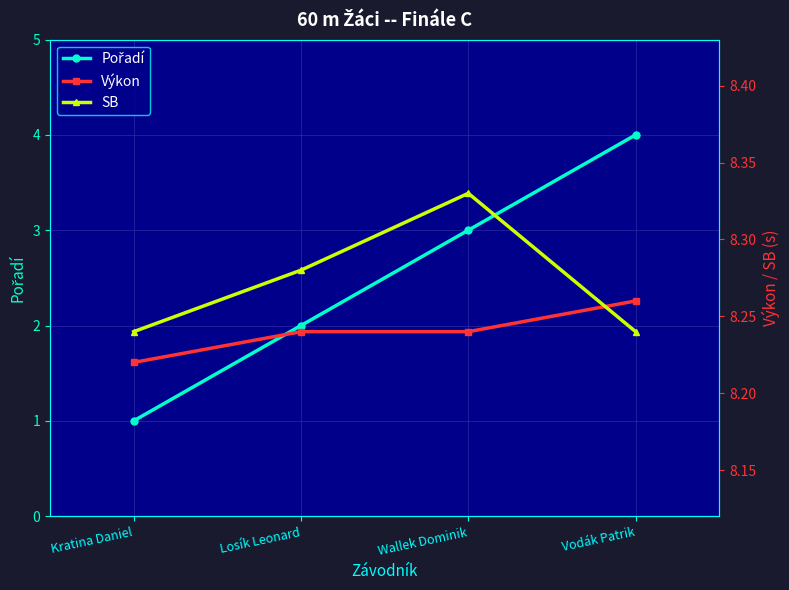

The Pořadí series shows 1.7 at Kratina Daniel. True or false?

False